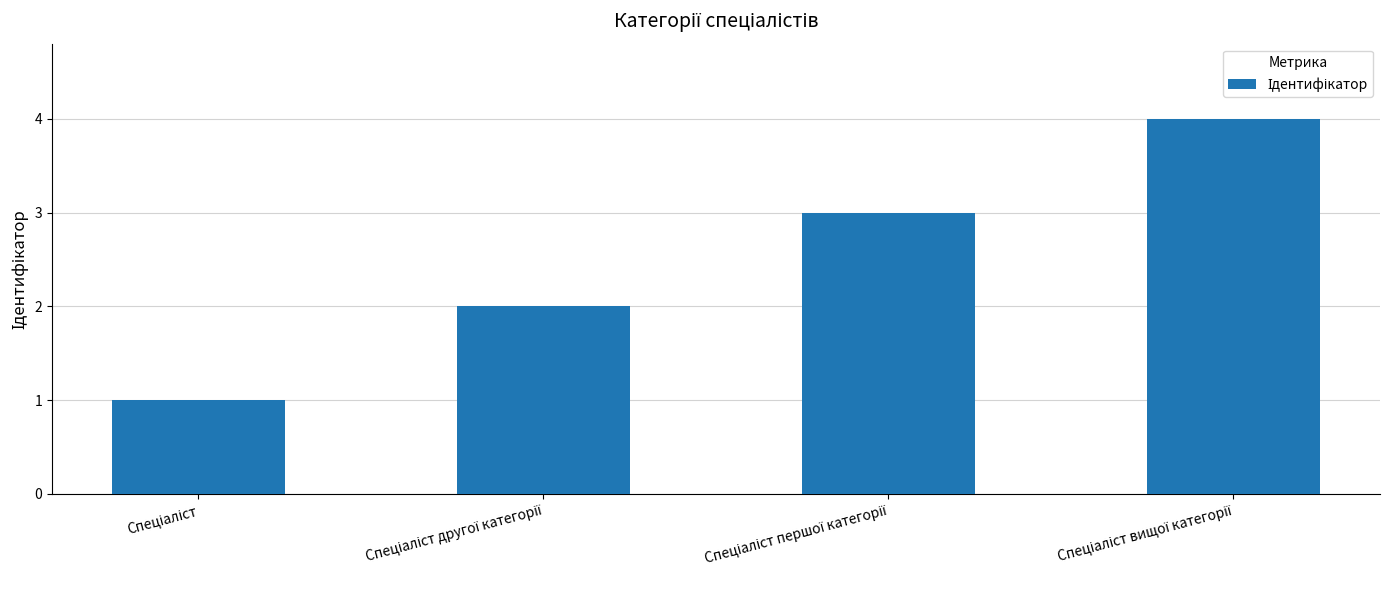

What is the greatest value displayed?

4